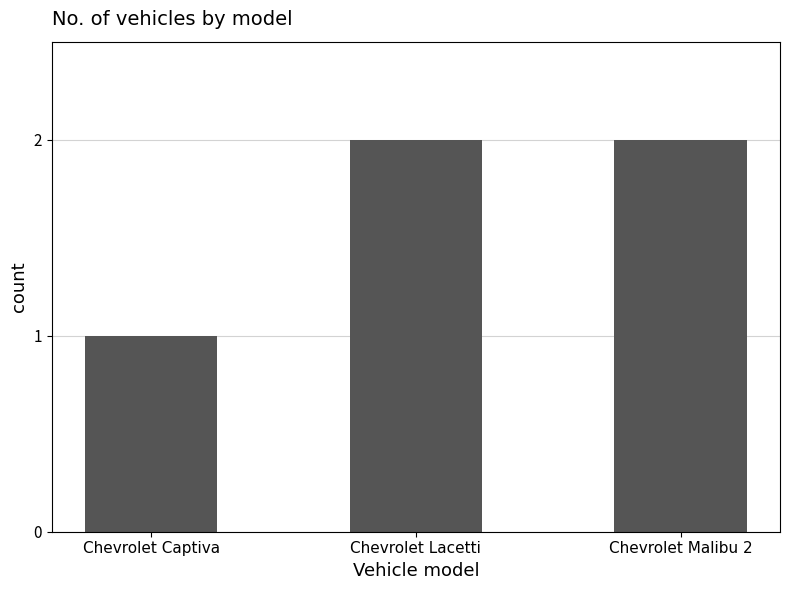

What is the label of the 2nd bar from the left?

Chevrolet Lacetti